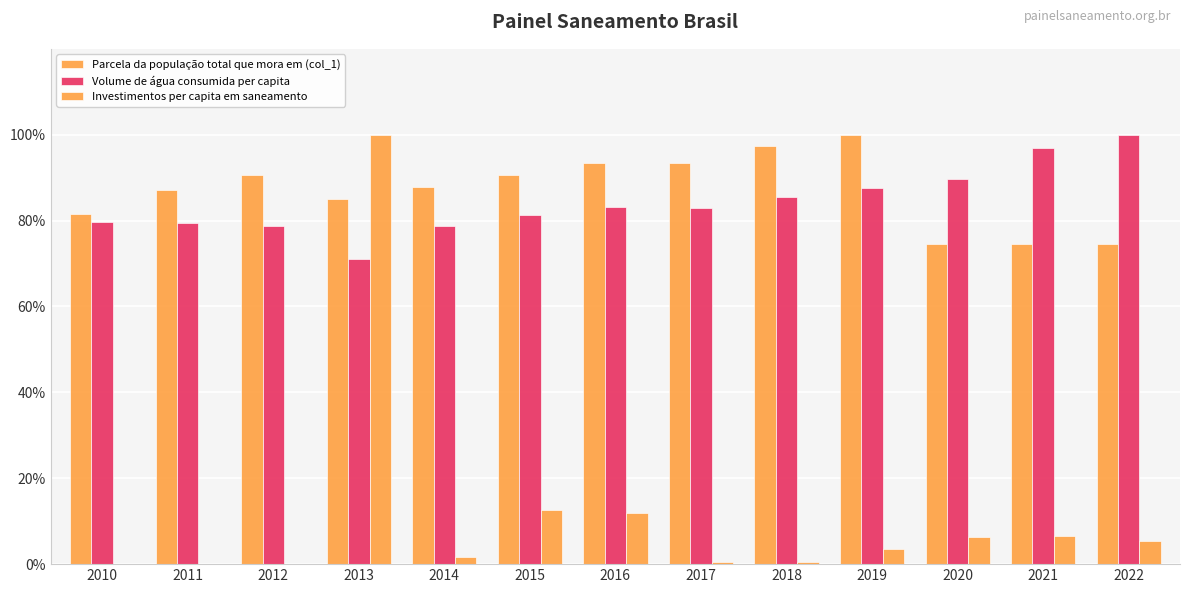

How many groups of bars are there?

13